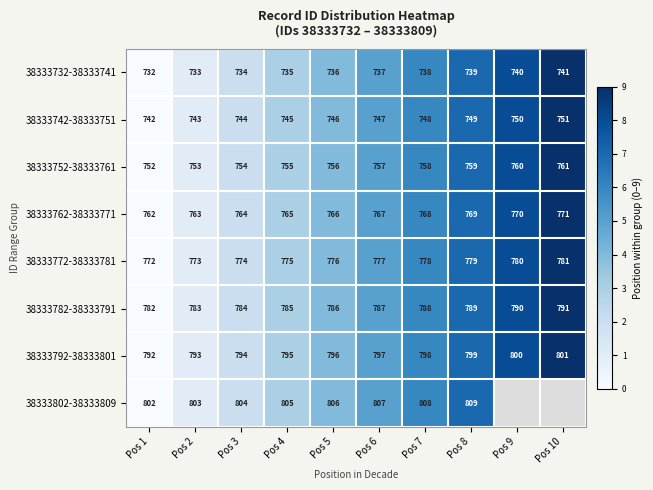

How many data points in 38333772-38333781 are less than 777?

5